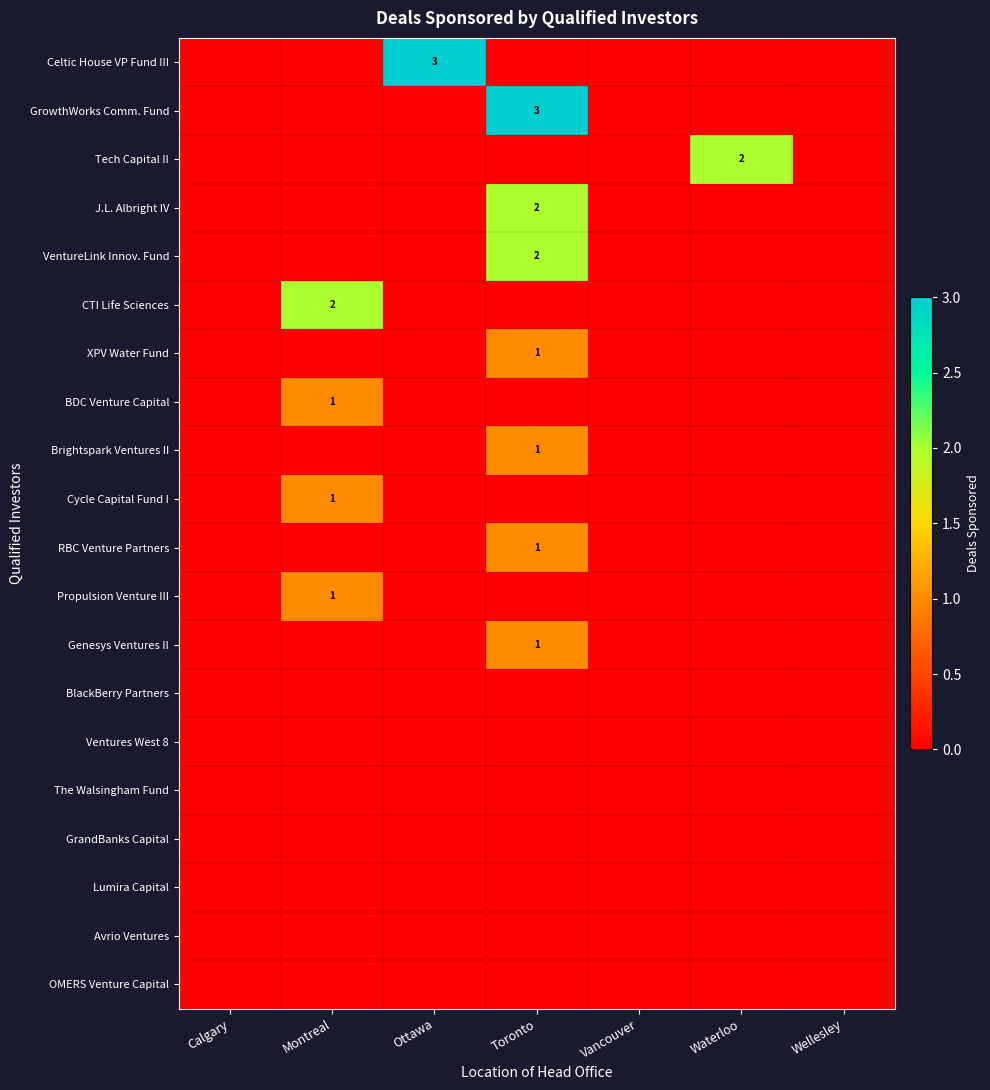

Is it true that J.L. Albright IV equals 3 at Toronto?

False